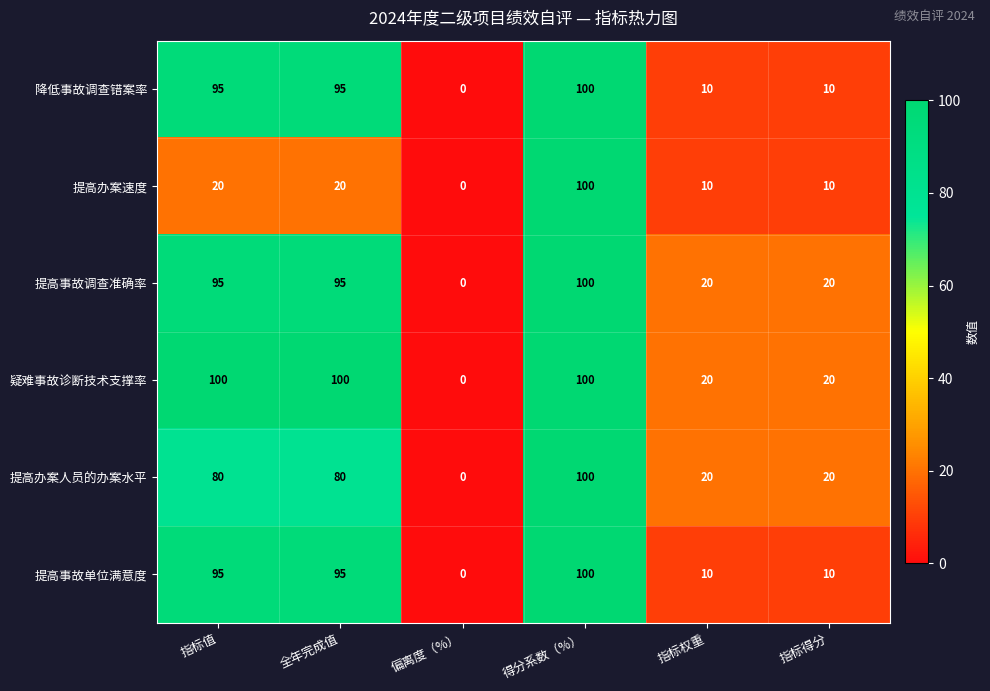

How many series are shown in this chart?

6